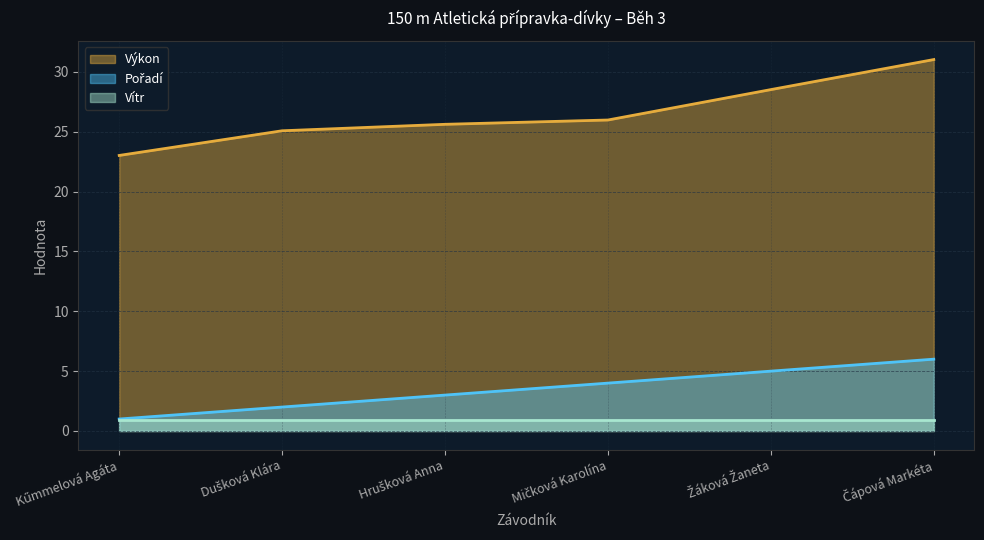

True or false: Pořadí and Výkon cross at least once.

False